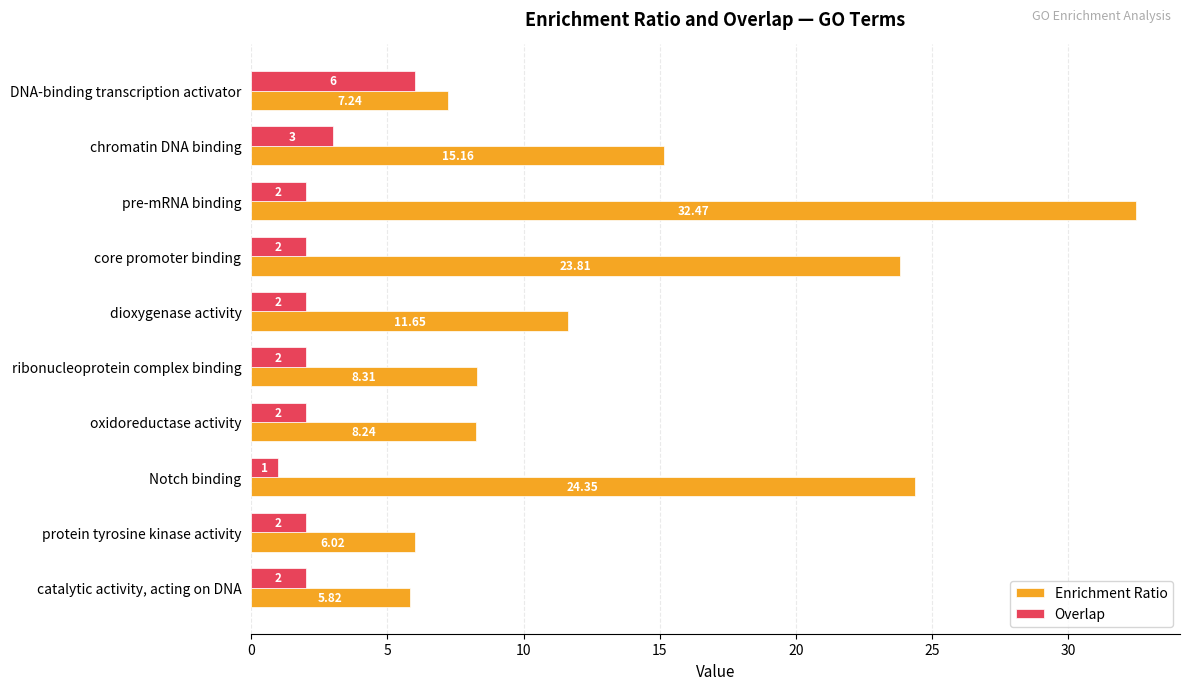

What is the difference between the maximum and minimum values in the Overlap series?

5.0